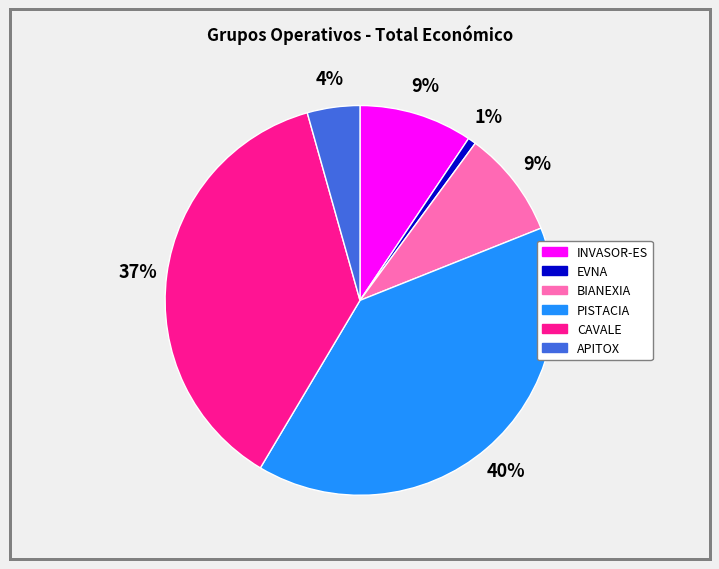

Which has a higher value, EVNA or BIANEXIA?

BIANEXIA